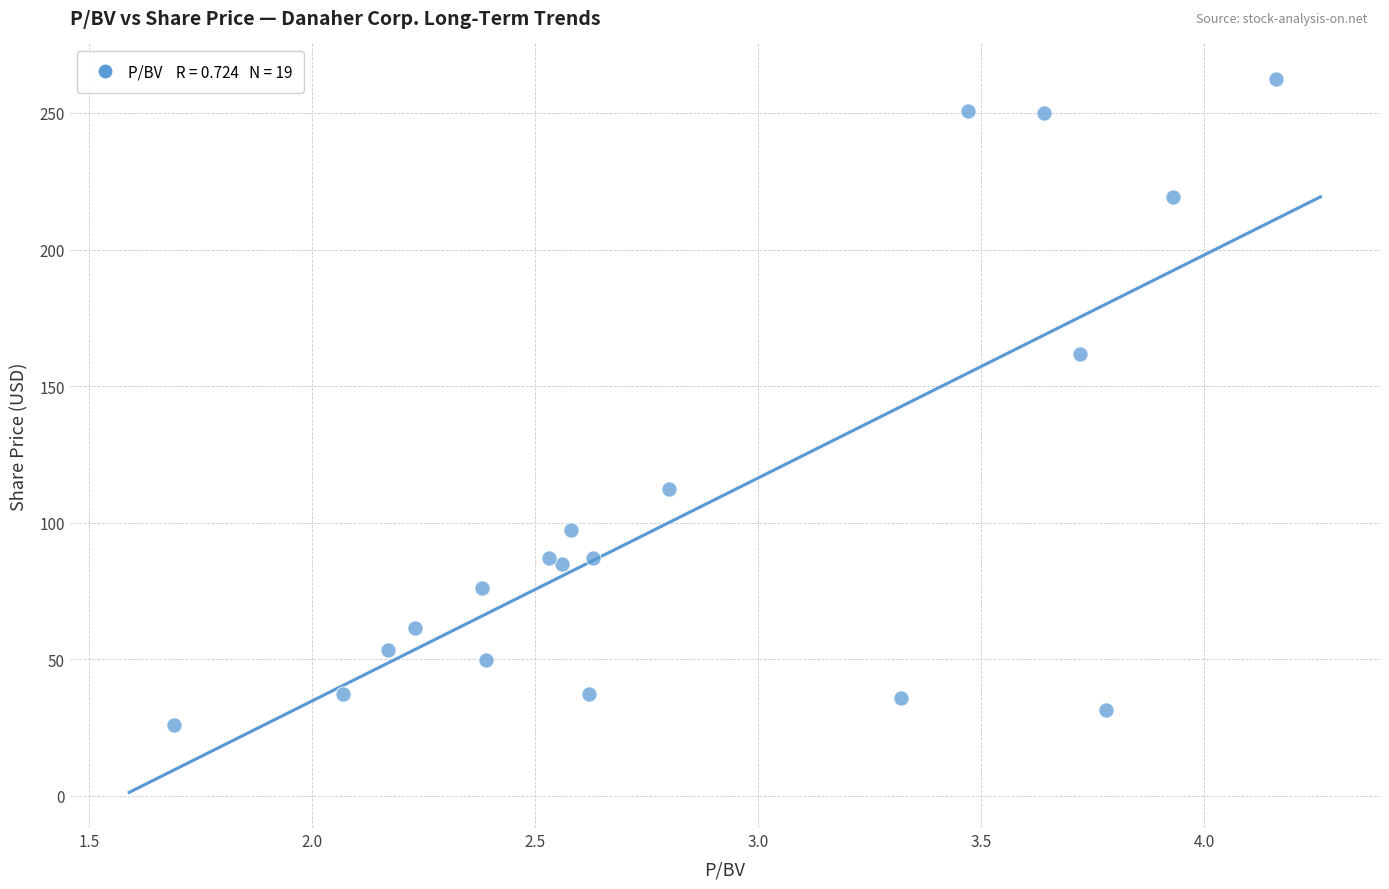

What is the range of X values (max minus min)?

2.5